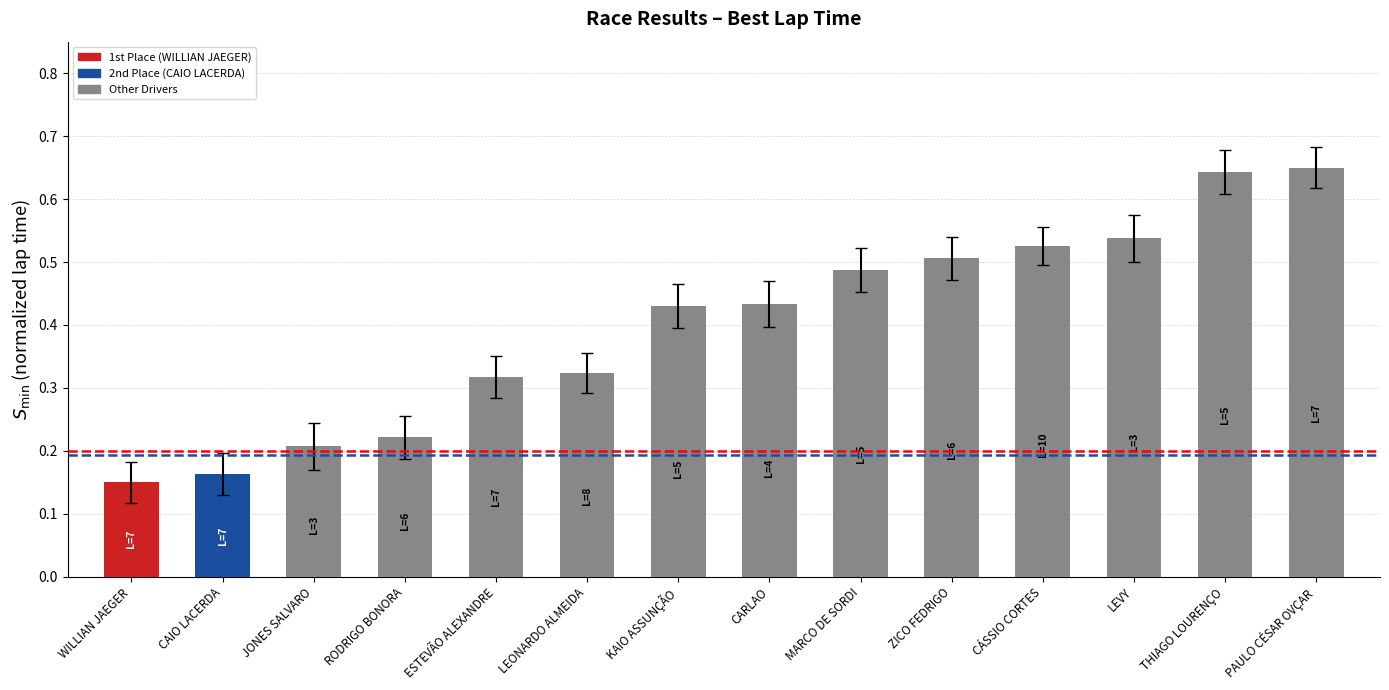

True or false: the data shows 0.5 at LEONARDO ALMEIDA.

False